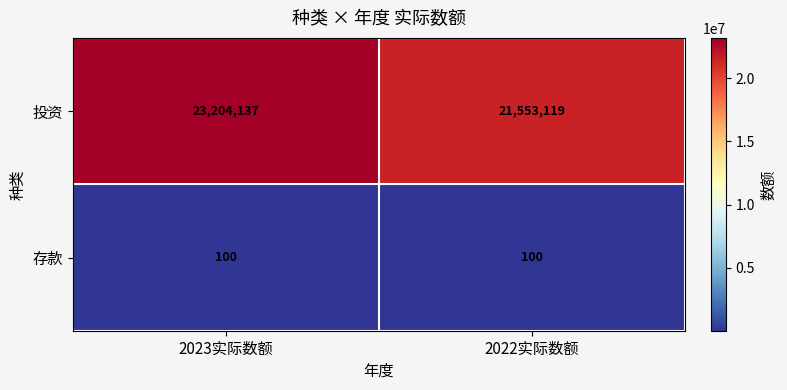

What is the difference between the 投资 values at 2023实际数额 and 2022实际数额?

1651018